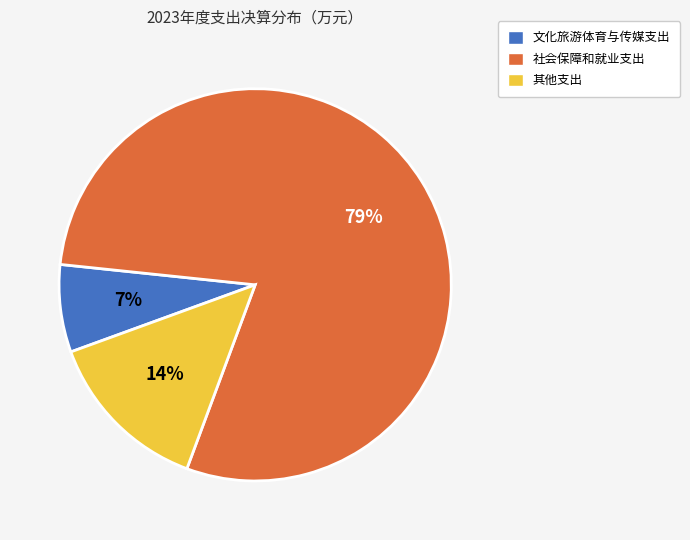

To the nearest percent, what is the difference between the largest and smallest slice percentages?

72%